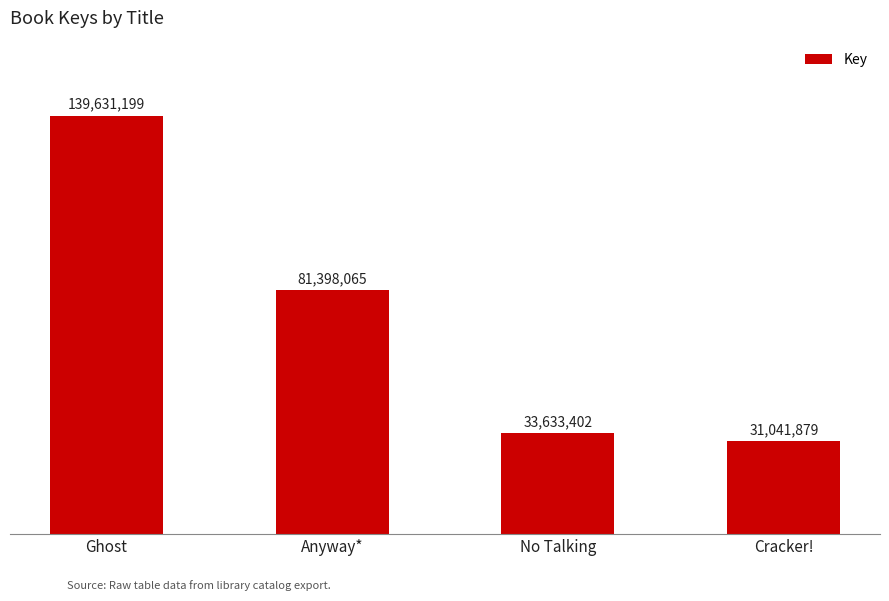

Does the chart contain any negative values?

No